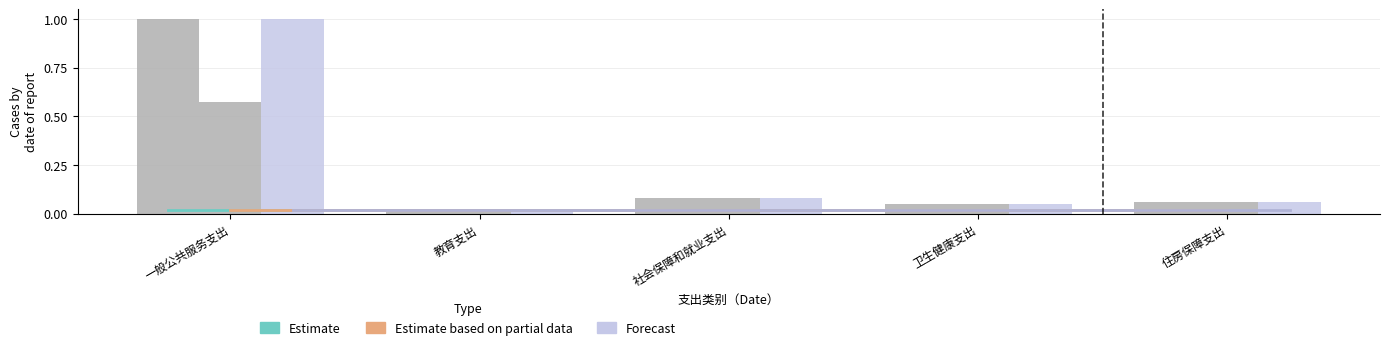

The value of Estimate based on partial data at 社会保障和就业支出 is 0.0. True or false?

False